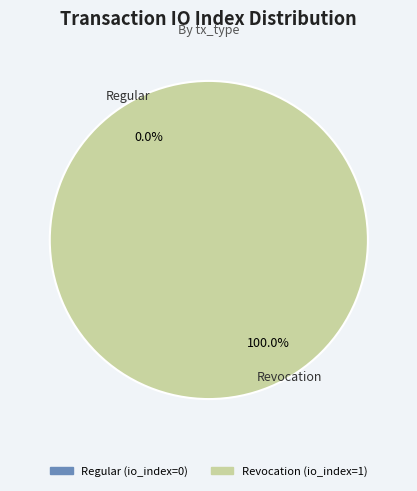

How many segments does this pie chart have?

2